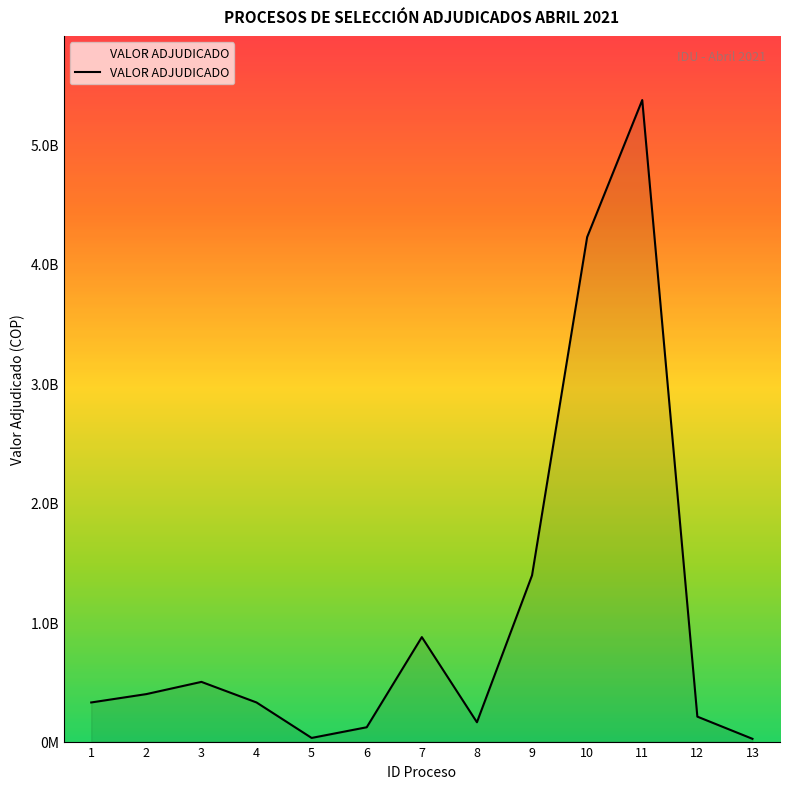

What is the ratio of the value at 4 to the value at 8?

2.0